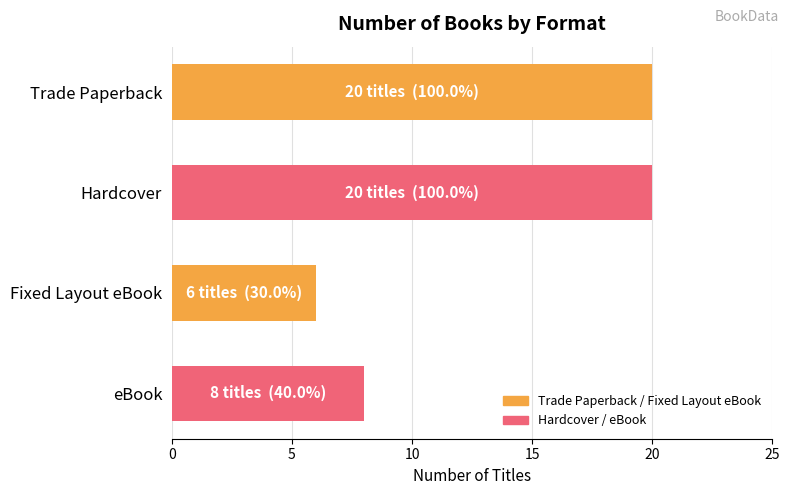

Count the values in the range 8 to 20.

3